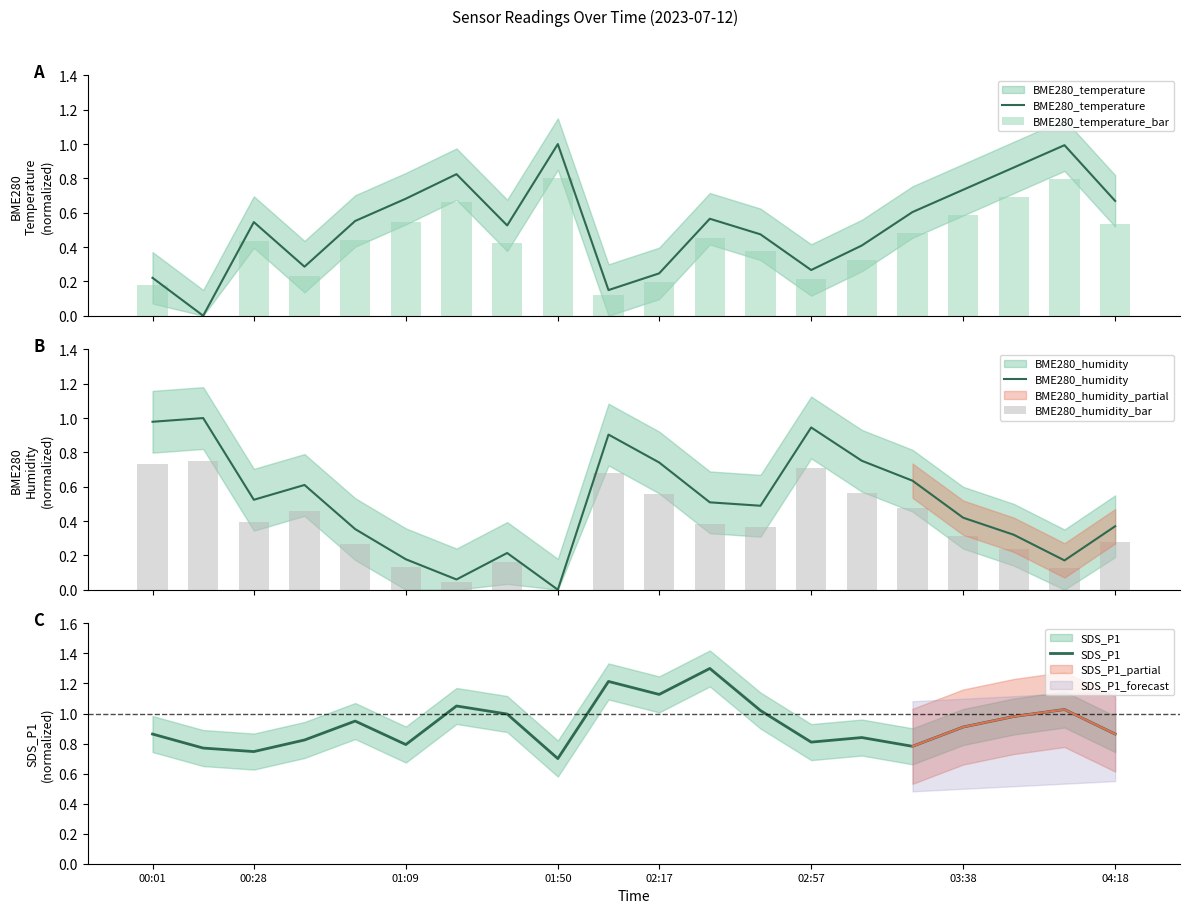

What is the total value across all series at 04:18?

2.7